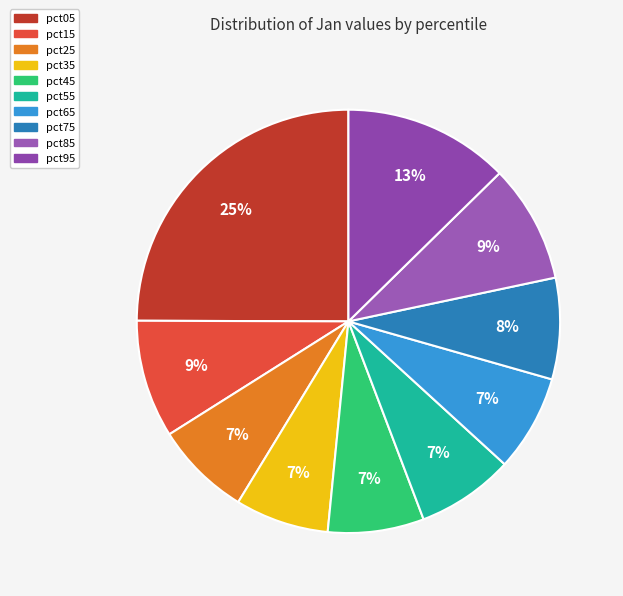

To the nearest percent, what percentage of the pie is pct75?

8%